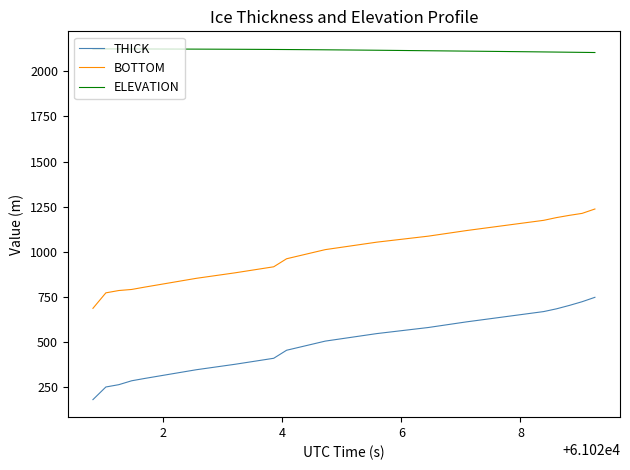

How many distinct data groups are displayed?

3